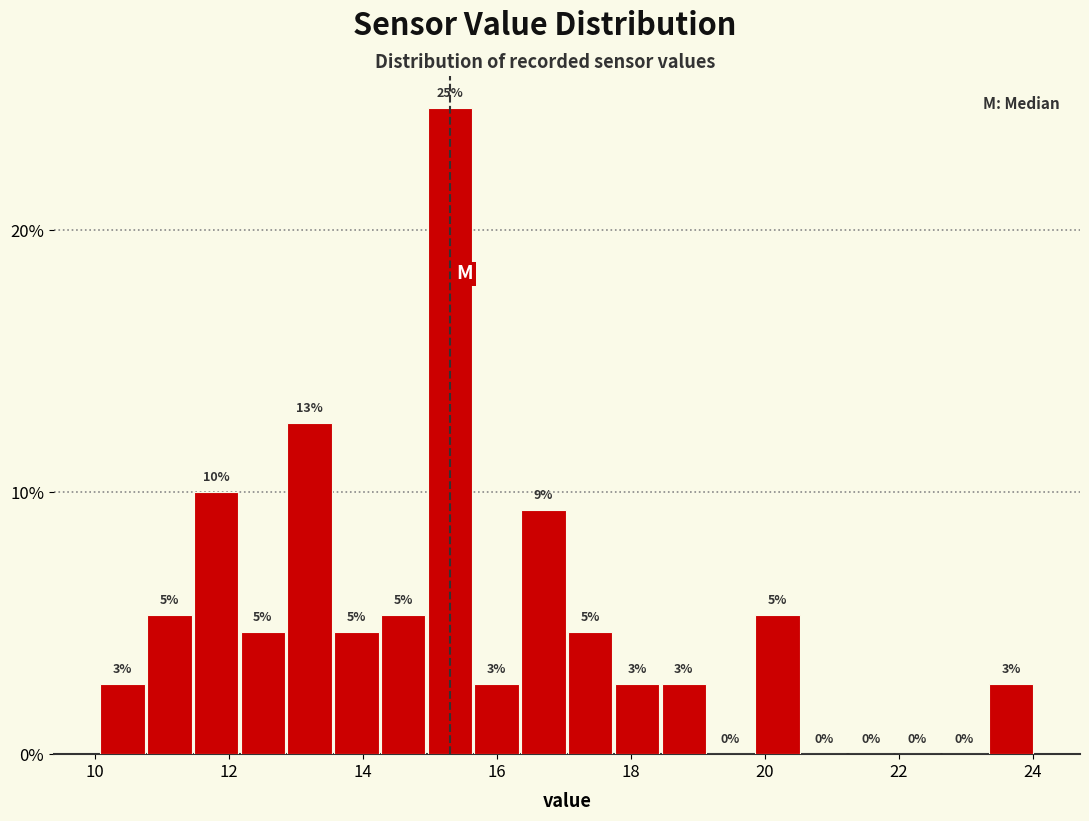

Read against the x-axis, roughly where is the centre of the tallest bar?

15.4